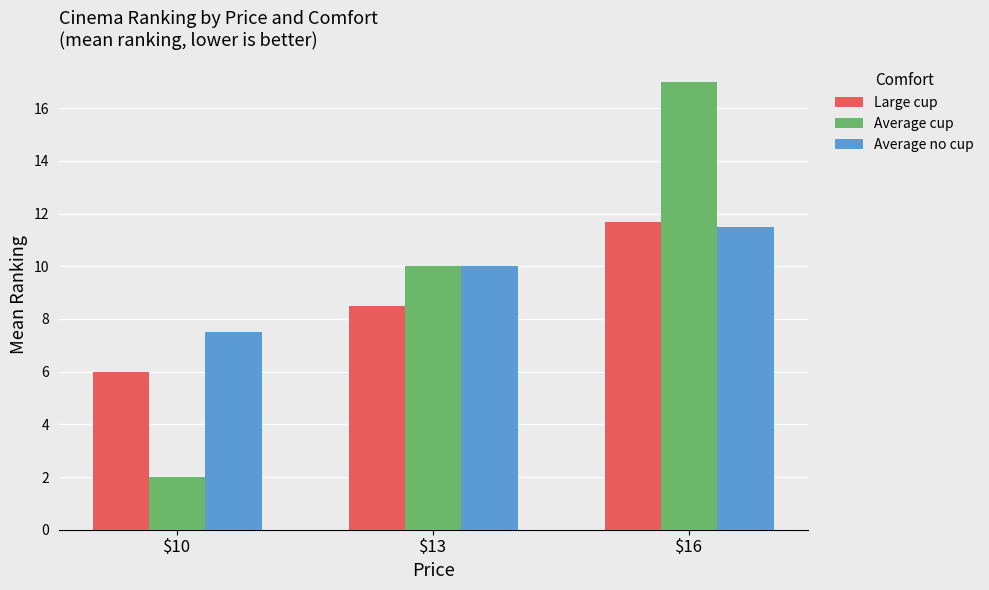

What is the spread (max minus min) of values at $10?

5.5